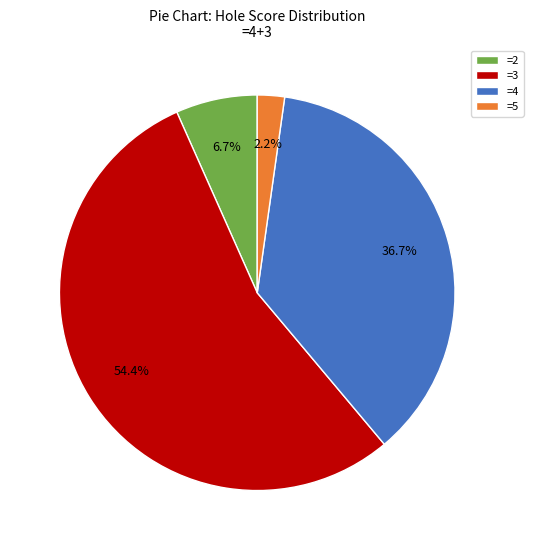

How much of the chart is everything except =2?

93.3%